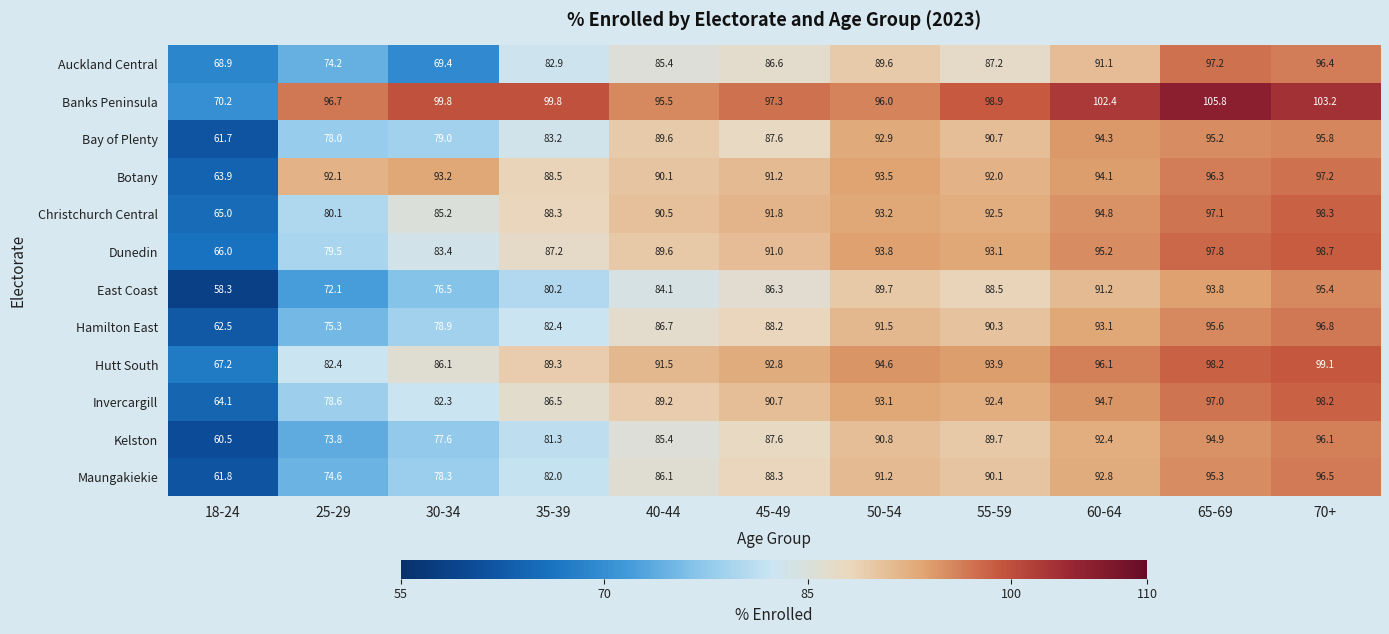

At how many categories does at least one series exceed 90?

10